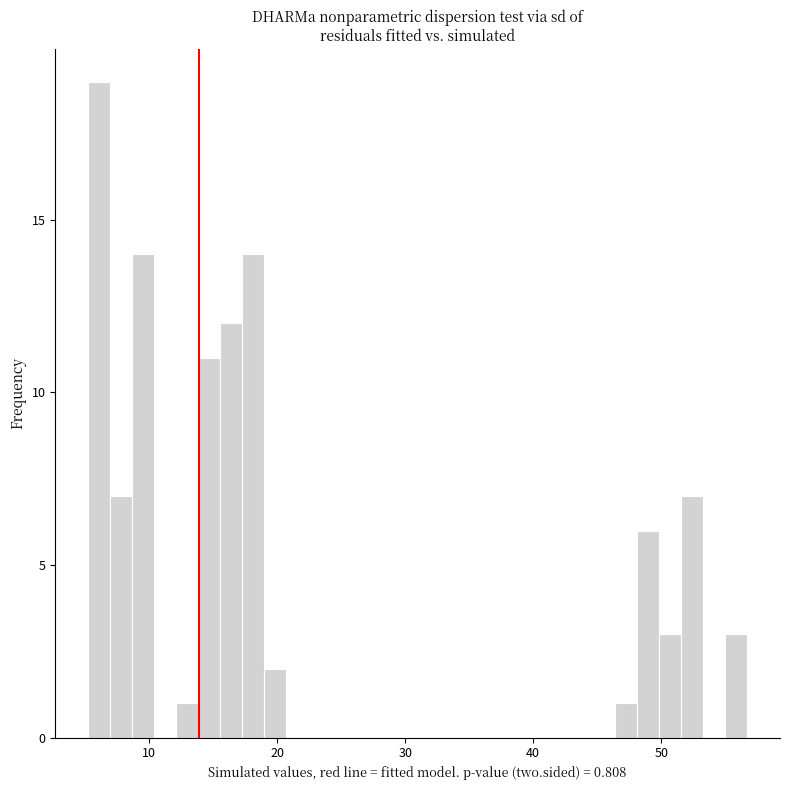

Read against the x-axis, roughly where is the centre of the tallest bar?

6